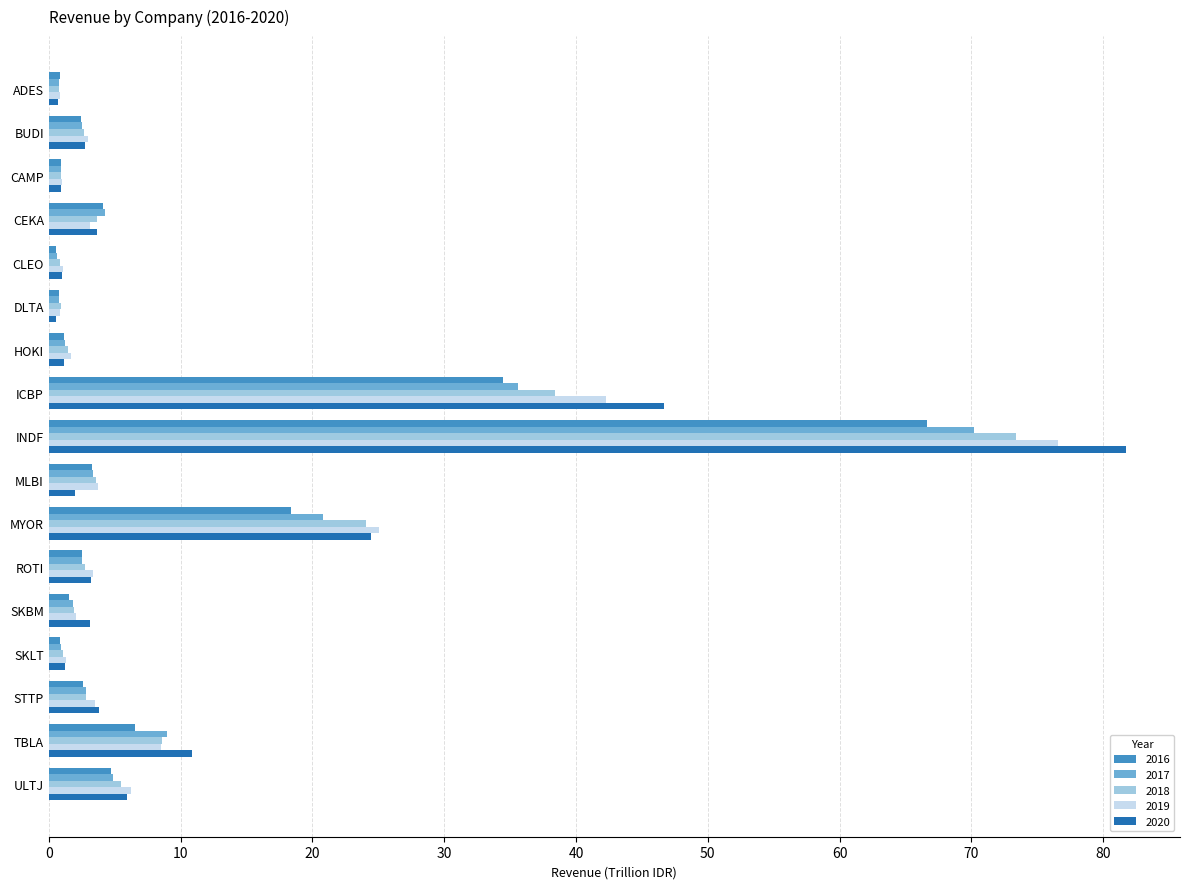

What value does the 2019 series have at ADES?

0.8